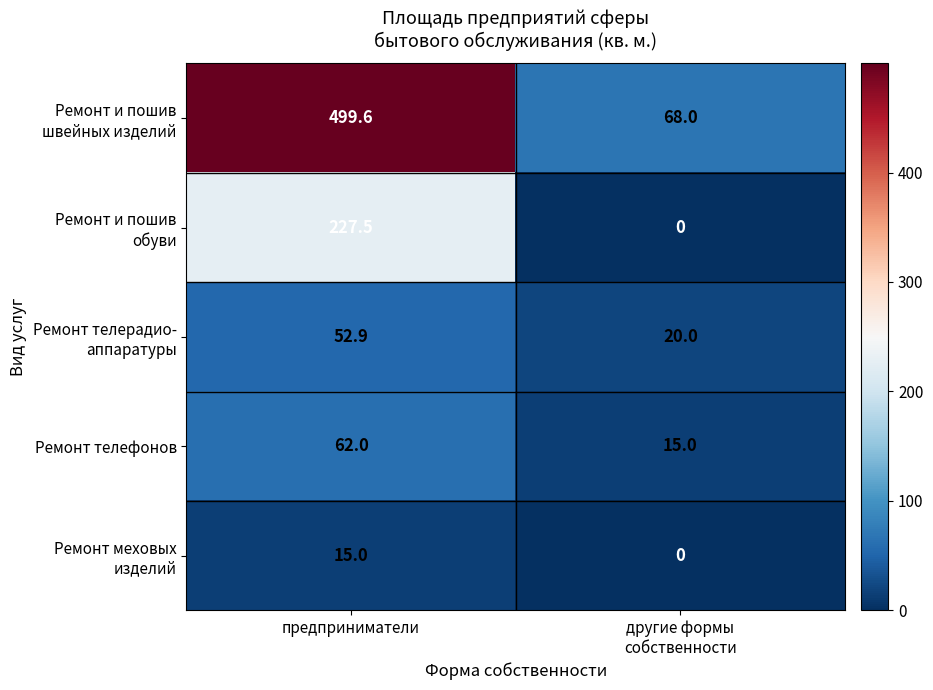

What is the spread (max minus min) of values at предприниматели?

484.6